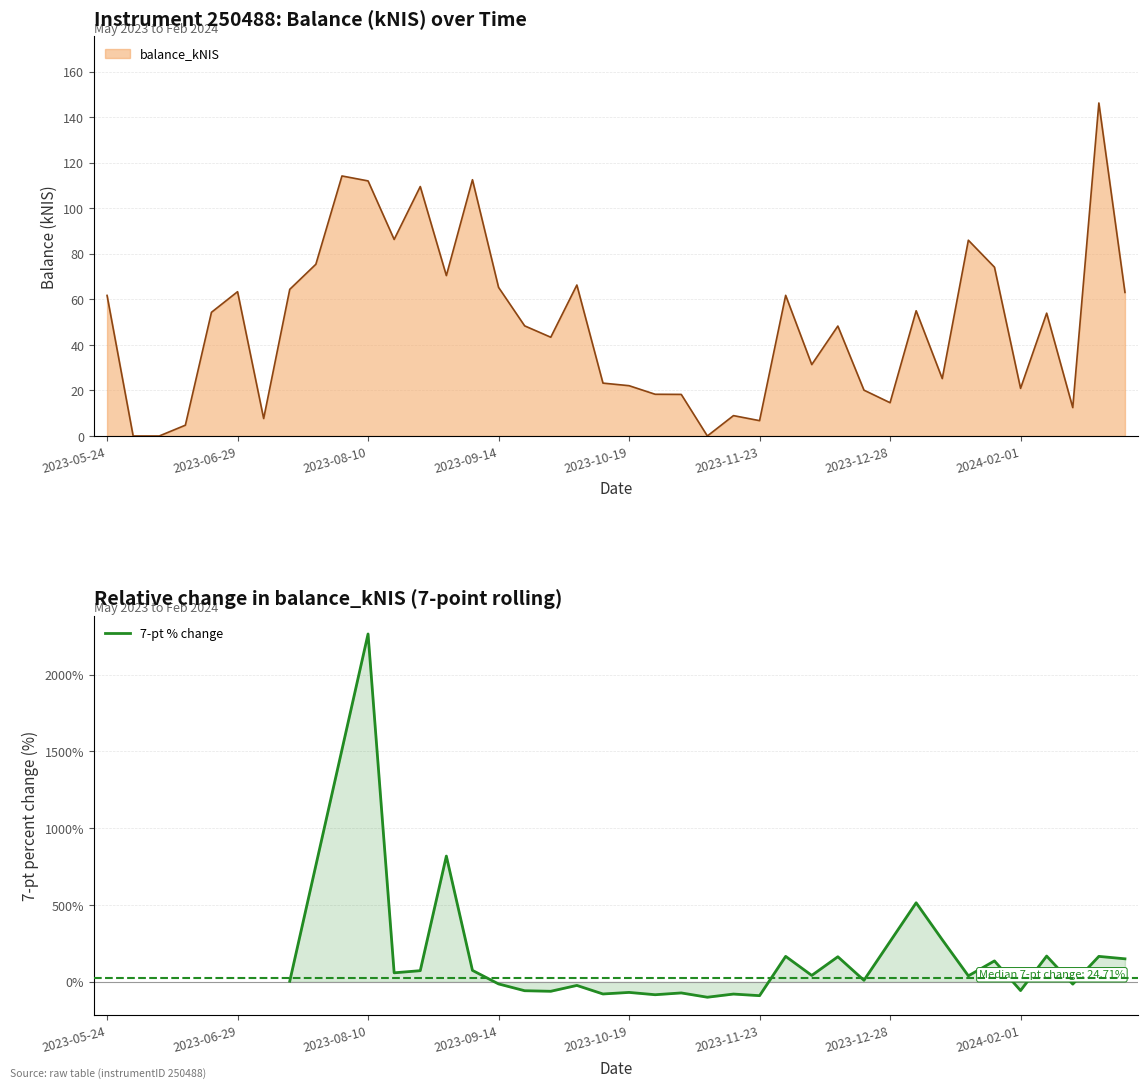

What is the maximum value for 7-pt % change?

2264.3